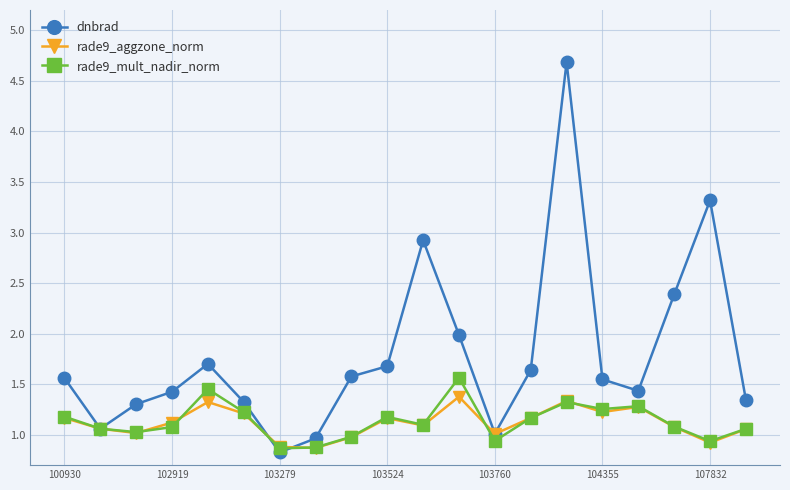

Does the chart have visible grid lines?

Yes